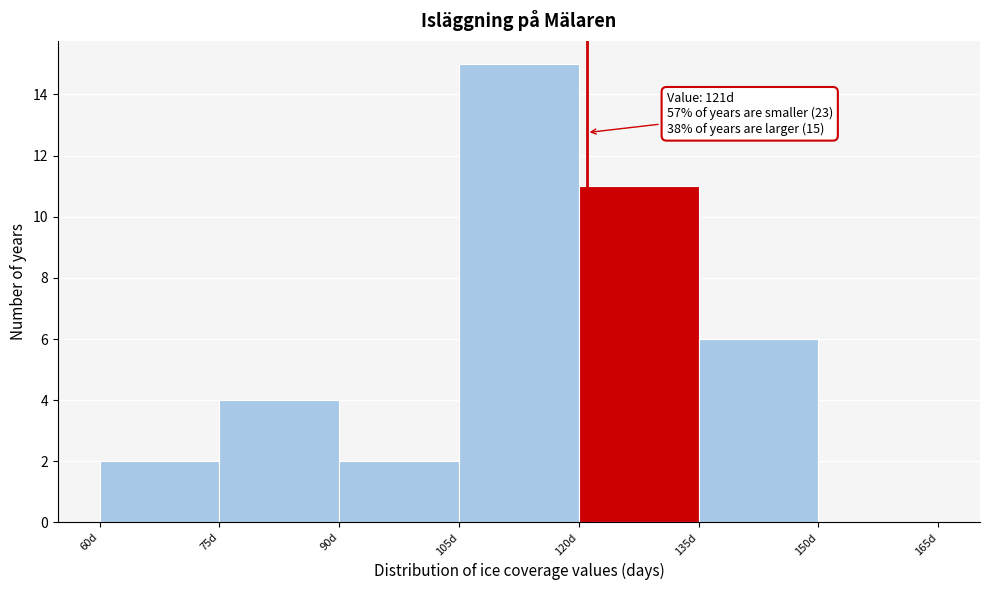

Which range on the x-axis has the tallest bar?

105 to 120